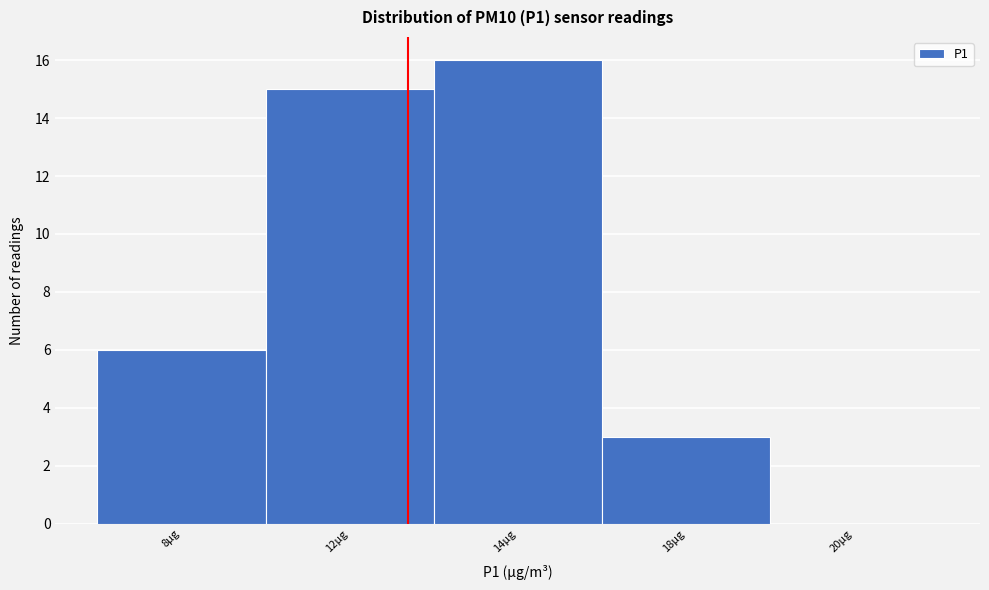

Reading left to right, transcribe all the data shown in this chart.

8µg=6	12µg=15	14µg=16	18µg=3	20µg=0